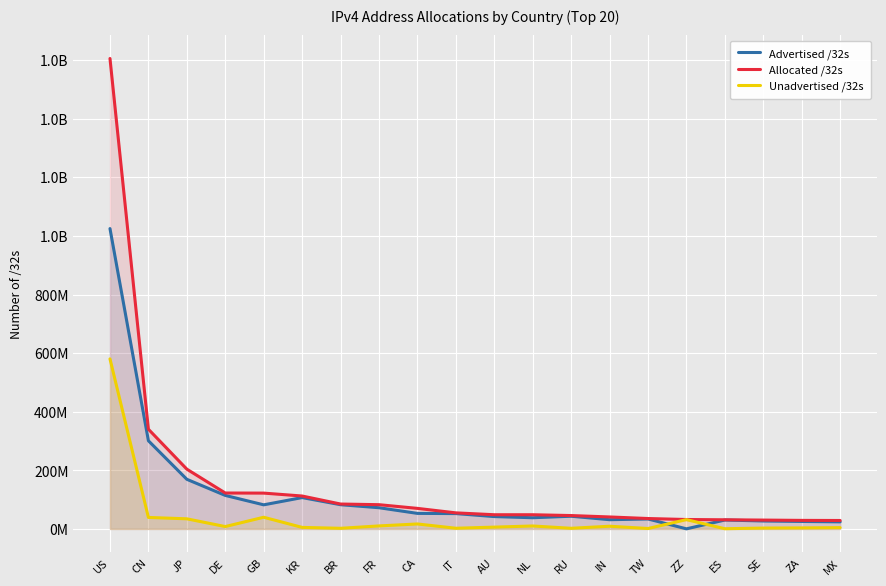

At which category does Advertised /32s reach its first local peak?

KR